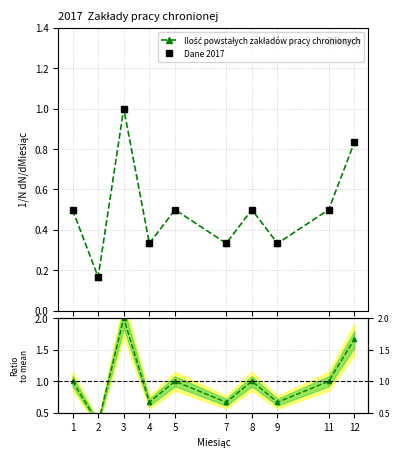

What is the sum of the Ratio to mean values at 11 and 4?

1.7